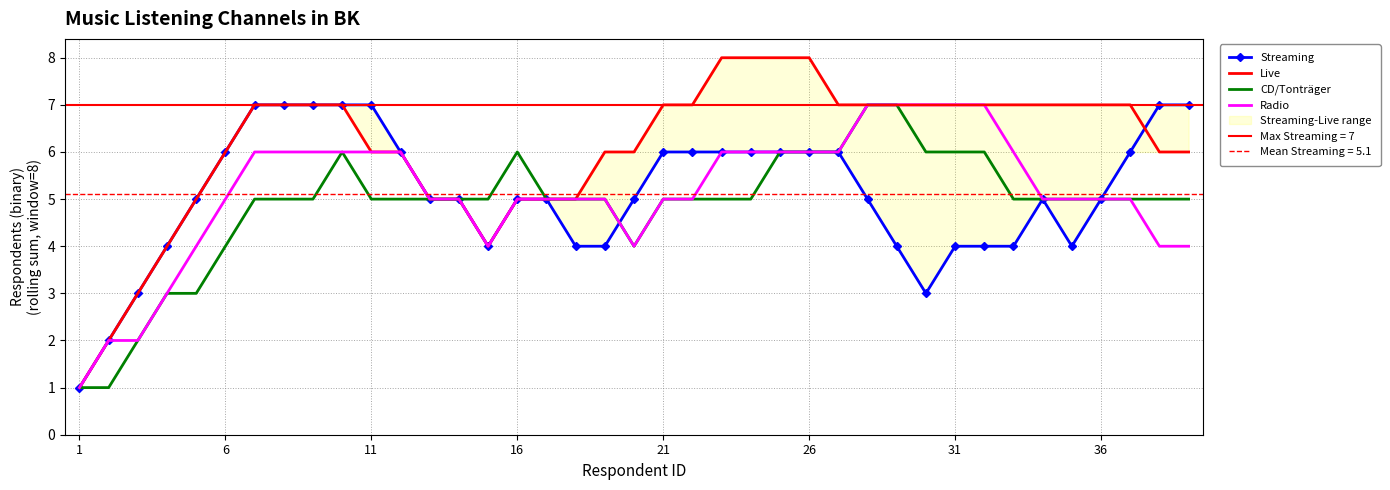

Reading left to right, list all the values displayed in this chart.

Streaming: 1	2	3	4	5	6	7	7	7	7	7	6	5	5	4	5	5	4	4	5	6	6	6	6	6	6	6	5	4	3	4	4	4	5	4	5	6	7	7
Live: 1	2	3	4	5	6	7	7	7	7	6	6	5	5	4	5	5	5	6	6	7	7	8	8	8	8	7	7	7	7	7	7	7	7	7	7	7	6	6
CD/Tonträger: 1	1	2	3	3	4	5	5	5	6	5	5	5	5	5	6	5	5	5	4	5	5	5	5	6	6	6	7	7	6	6	6	5	5	5	5	5	5	5
Radio: 1	2	2	3	4	5	6	6	6	6	6	6	5	5	4	5	5	5	5	4	5	5	6	6	6	6	6	7	7	7	7	7	6	5	5	5	5	4	4